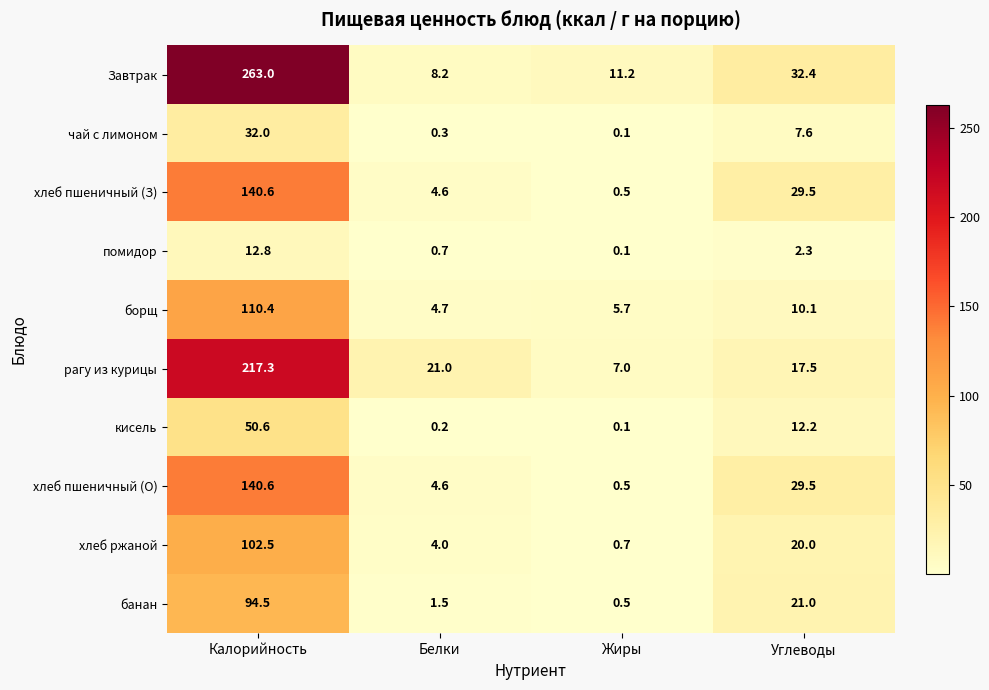

Which series has the largest range (max minus min)?

Завтрак